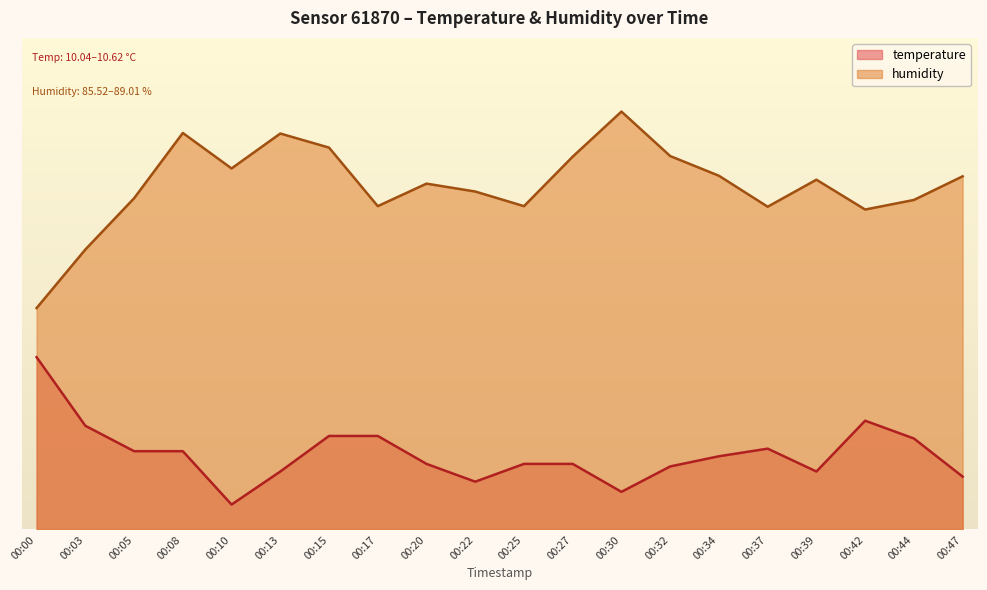

What is the total value across all series at 00:17?

84.7